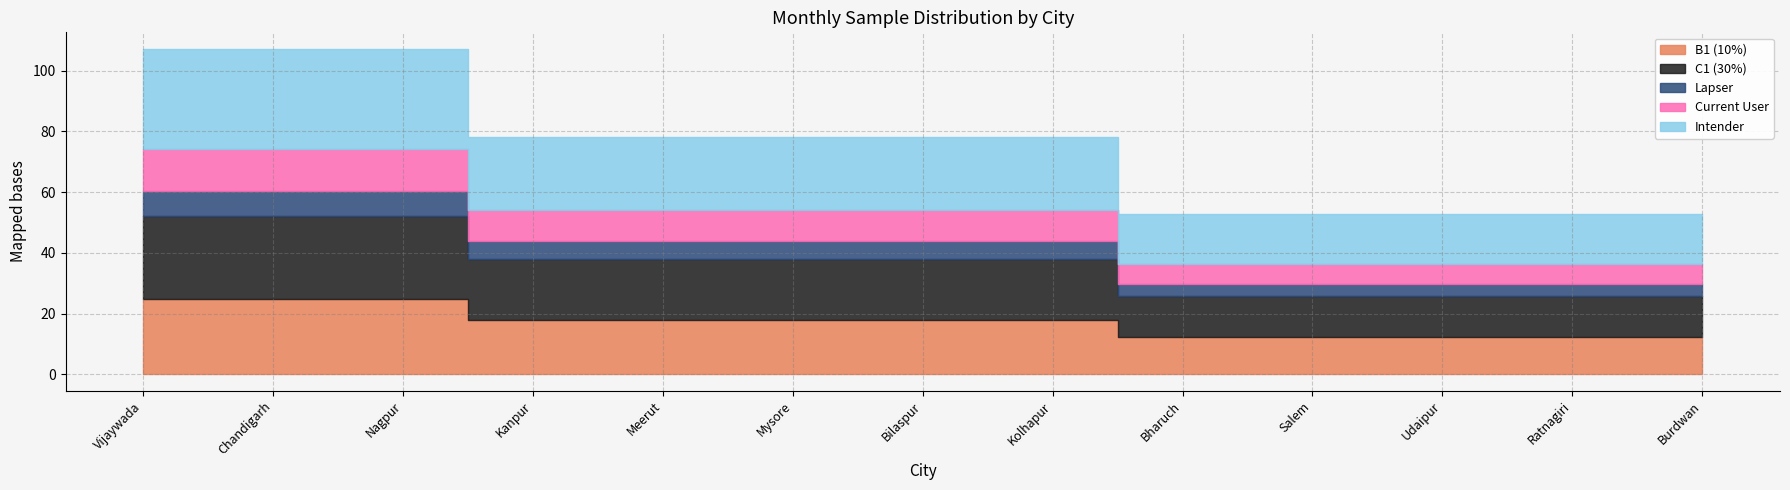

Count the number of categories in the chart.

13